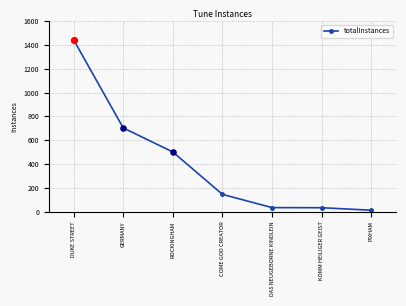

What is the ratio of the value at ROCKINGHAM to the value at KOMM HEILIGER GEIST?

15.2